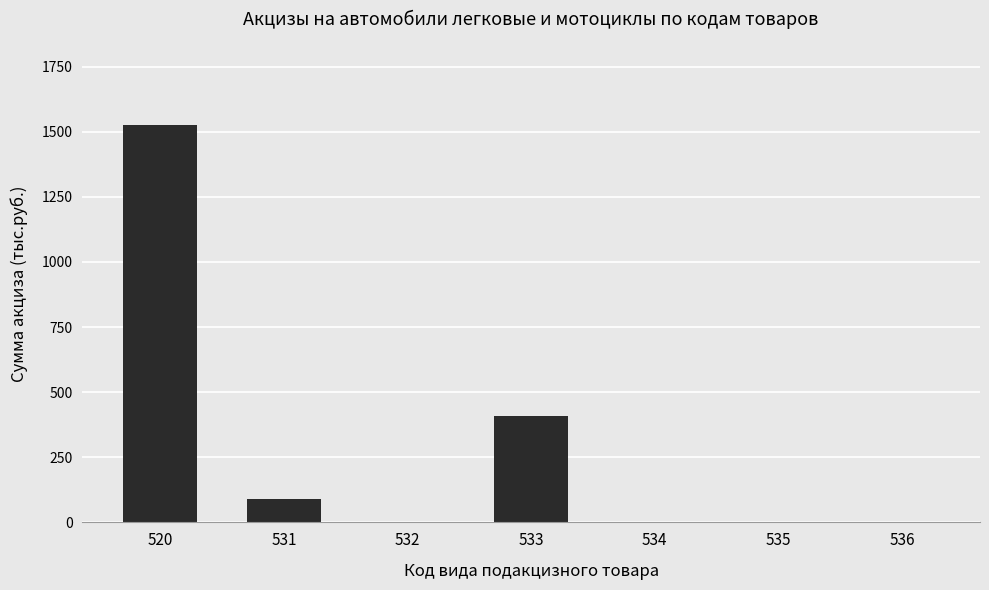

What is the maximum value shown in the chart?

1524